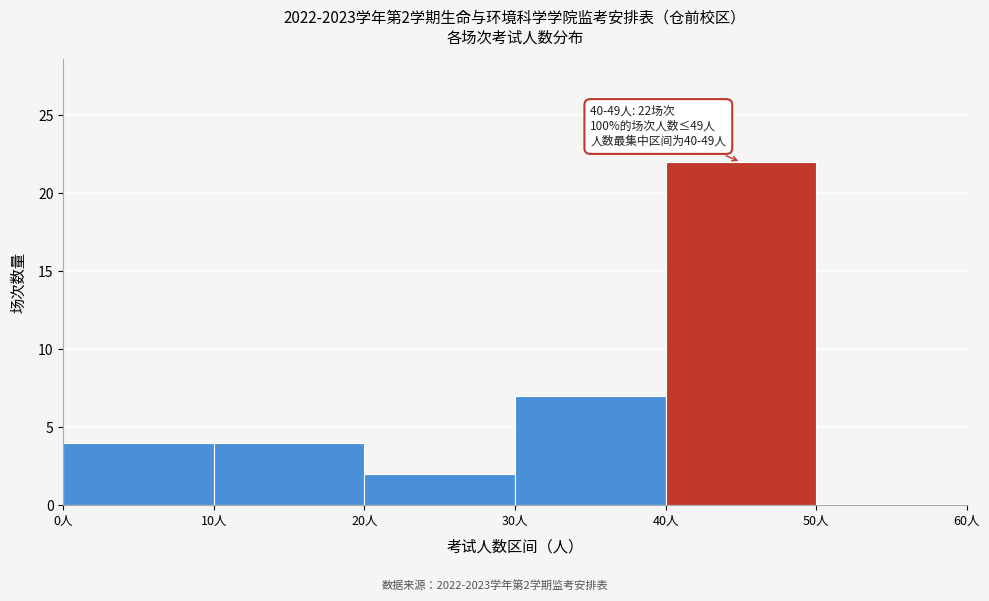

Over which range of the x-axis is the bar tallest?

40 to 50